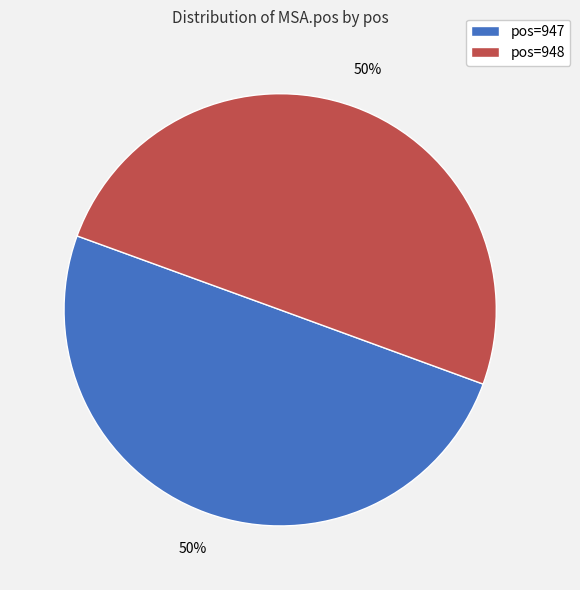

To the nearest percent, what percentage of the pie is pos=947?

50%